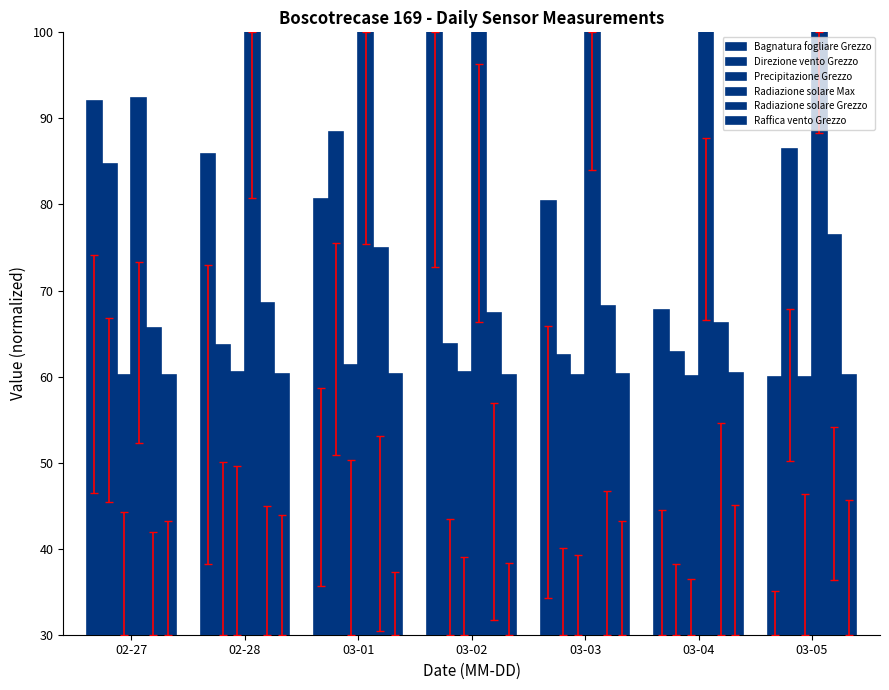

Is the value of Raffica vento Grezzo at 03-01 greater than the value of Direzione vento Grezzo at 03-03?

No